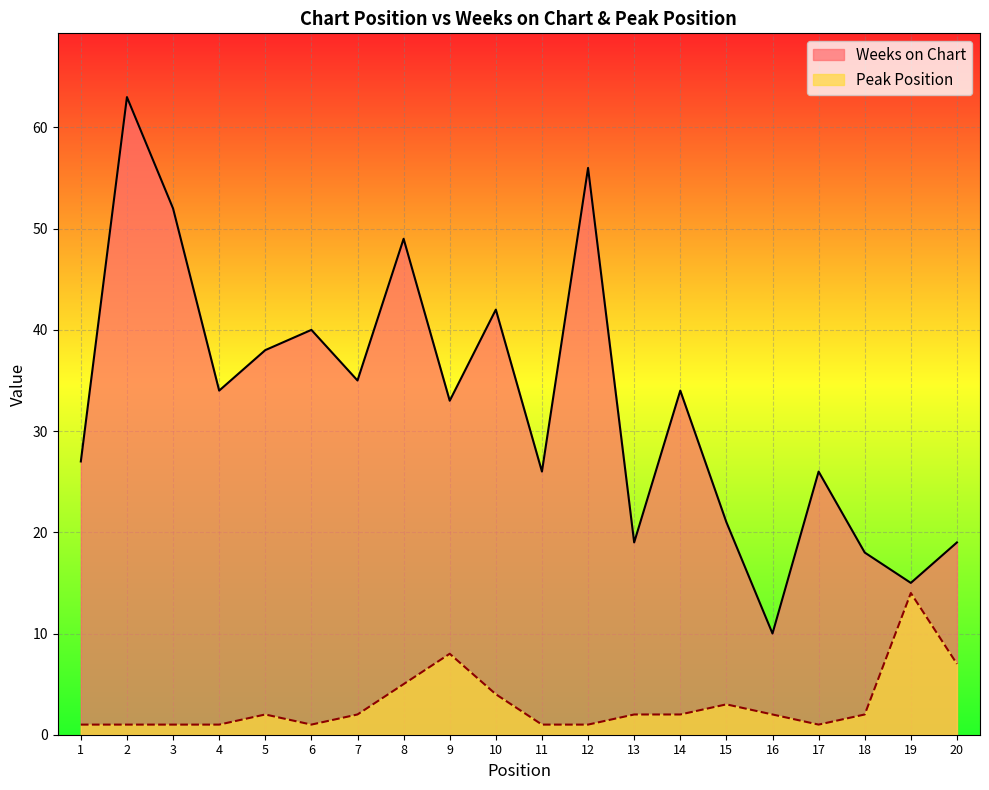

At which label does Peak Position reach its peak?

19